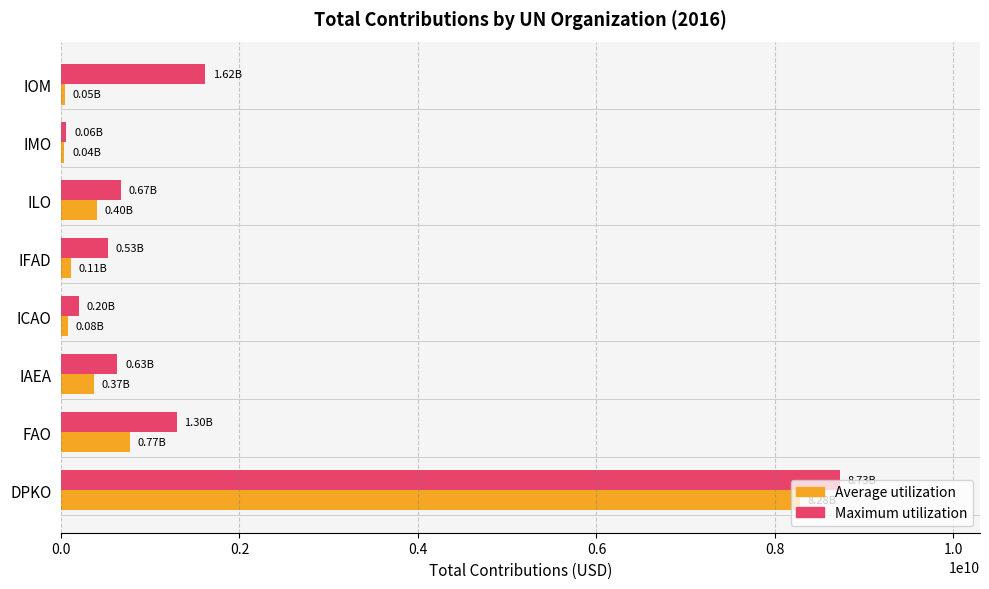

Which series has the largest total across all categories?

Maximum utilization